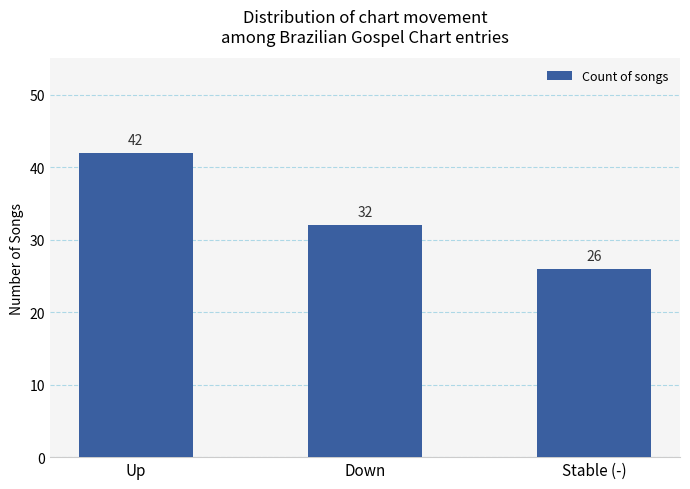

Which category has the highest value across all series?

Up